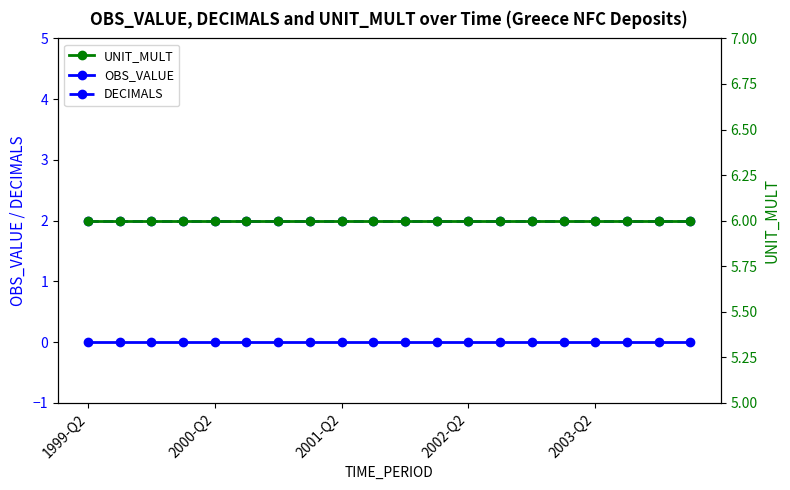

True or false: UNIT_MULT and DECIMALS intersect in this chart.

False